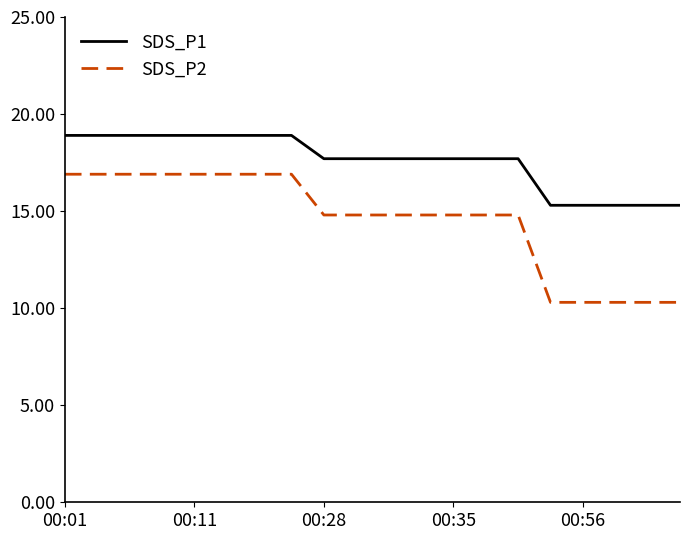

What is the greatest value displayed?

18.9